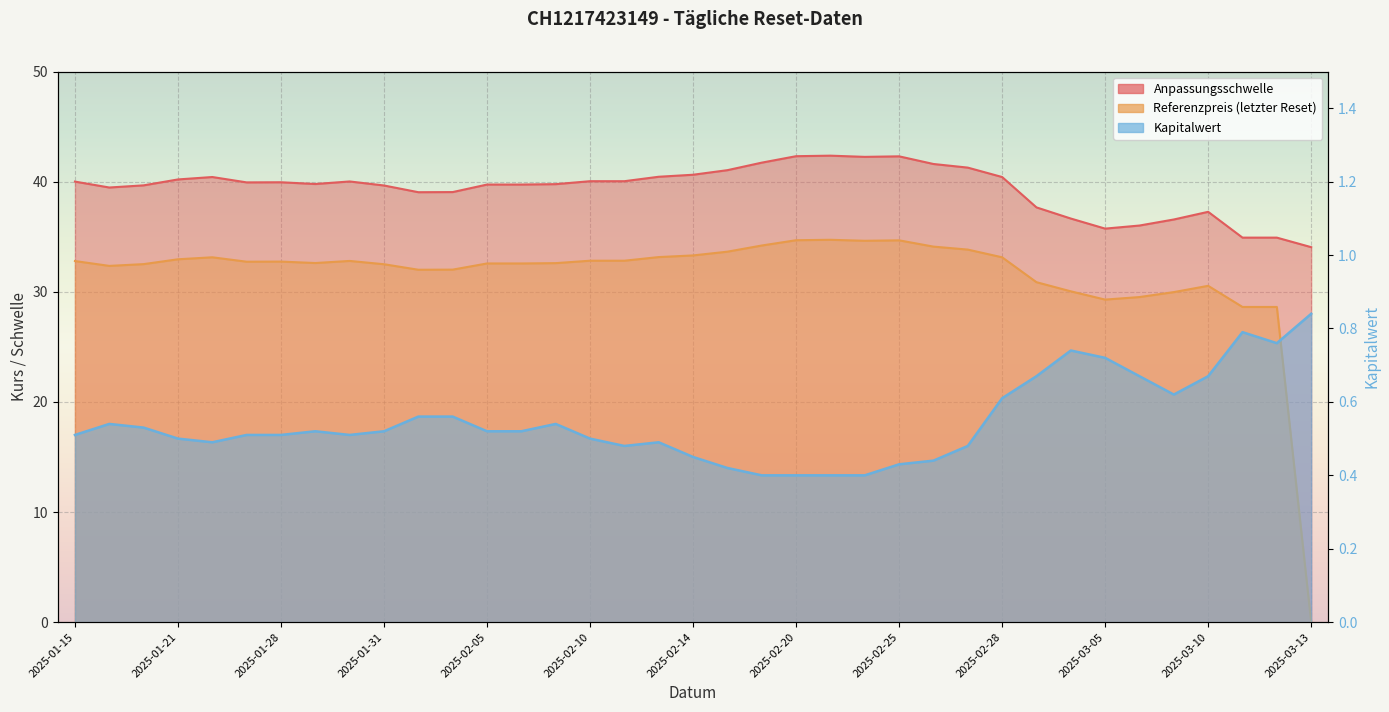

What is the average value of the Referenzpreis (letzter Reset) series?

31.5